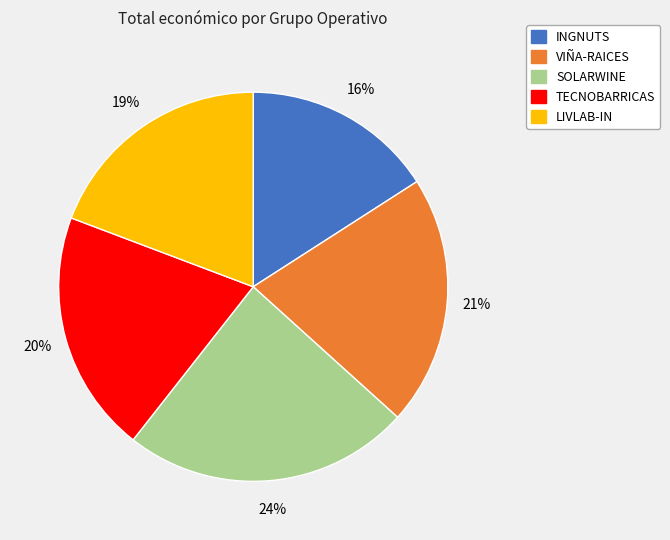

Does TECNOBARRICAS represent more than half of the total?

No